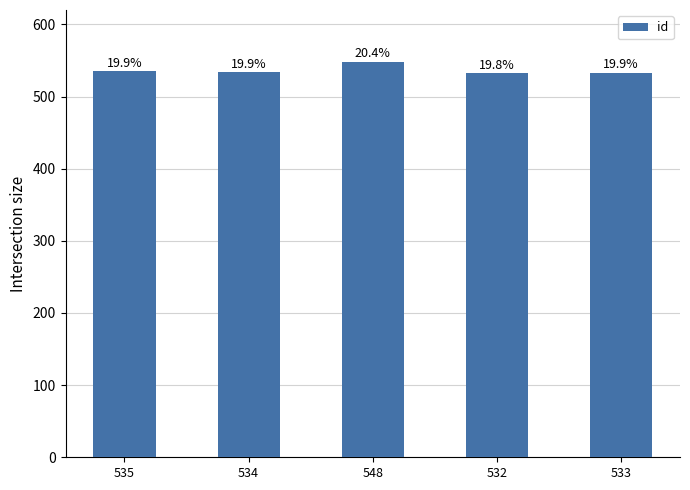

How many bars are there in total?

5